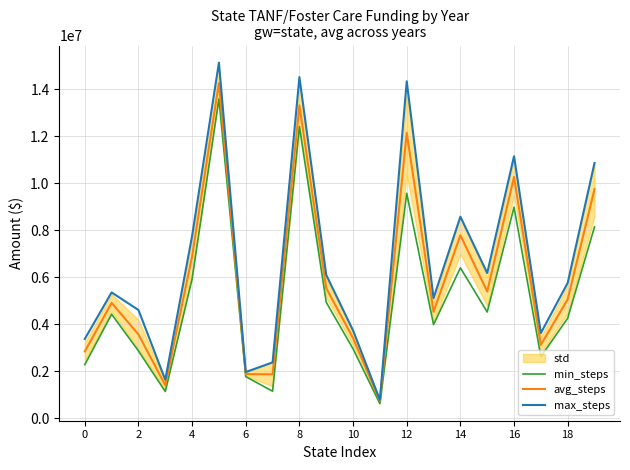

Which series has the largest total across all categories?

max_steps